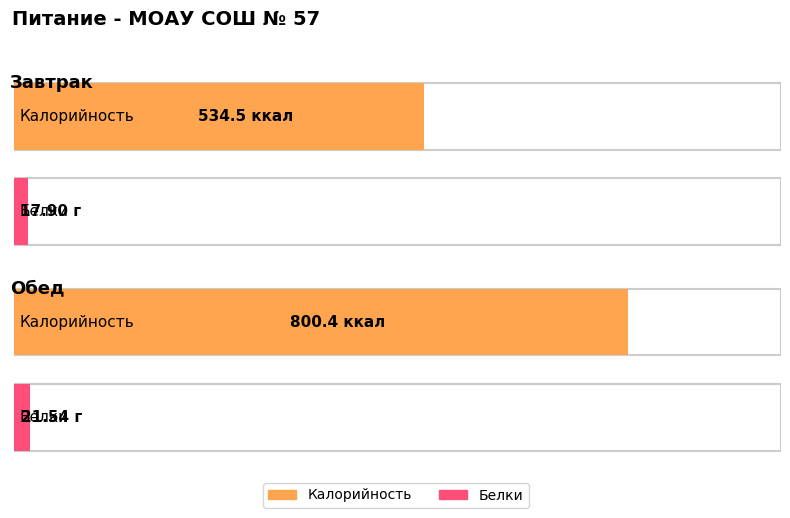

List the series in order of their overall mean, lowest first.

Белки, Калорийность